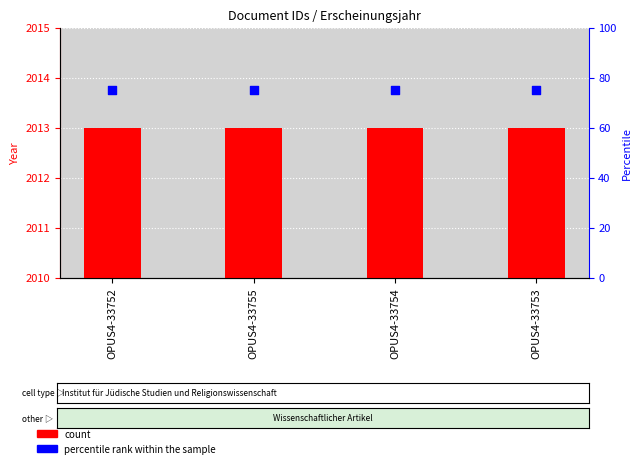

What are all the series names shown in the legend?

count, percentile rank within the sample